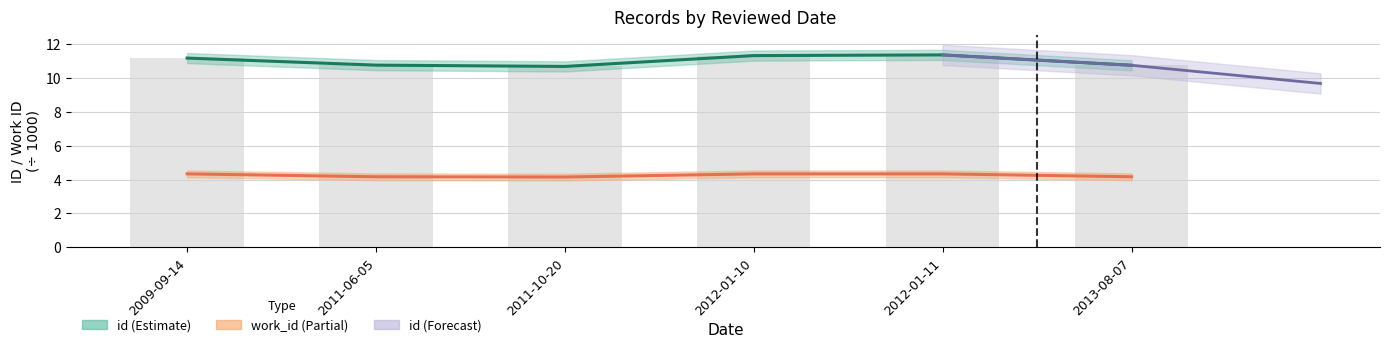

Between 2011-06-05 and 2013-08-07, which series saw the biggest shift?

id